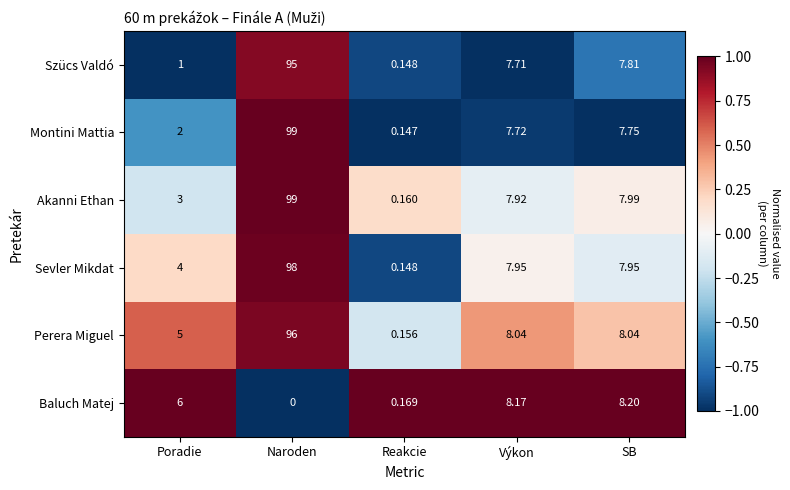

Which series has the widest spread of values?

Montini Mattia